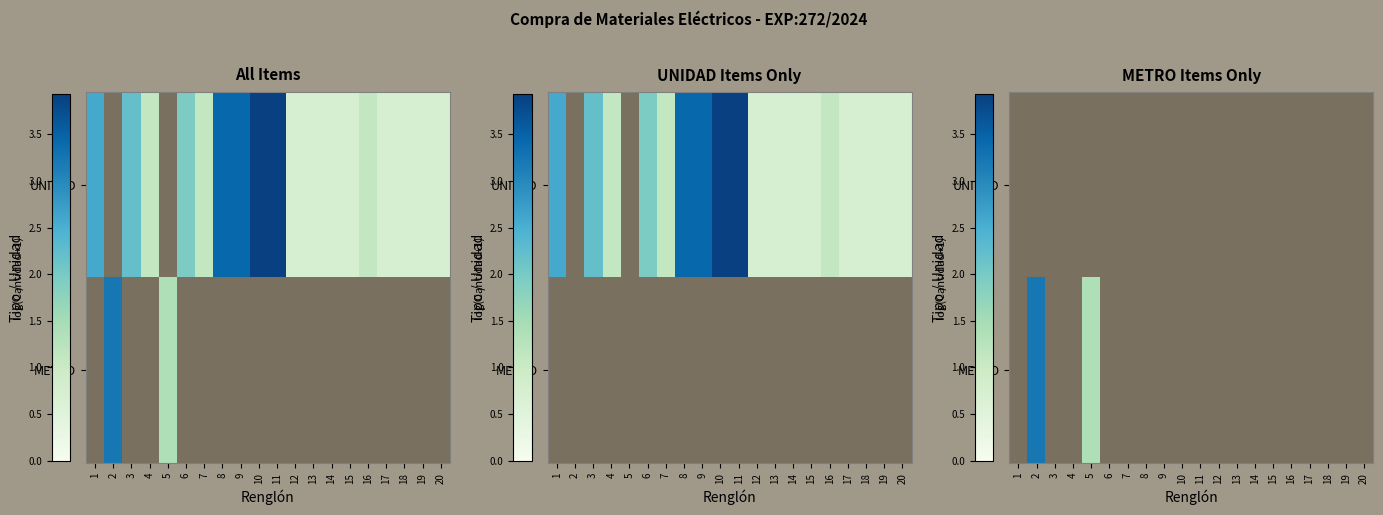

How many series are shown in this chart?

2